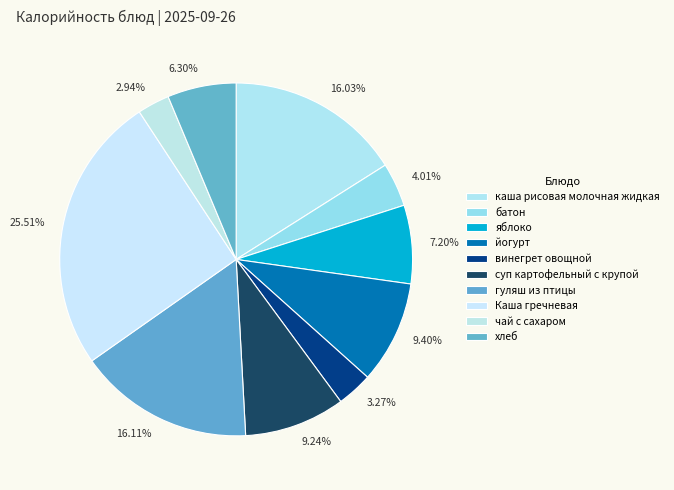

What percentage is the суп картофельный с крупой slice, to the nearest percent?

9%